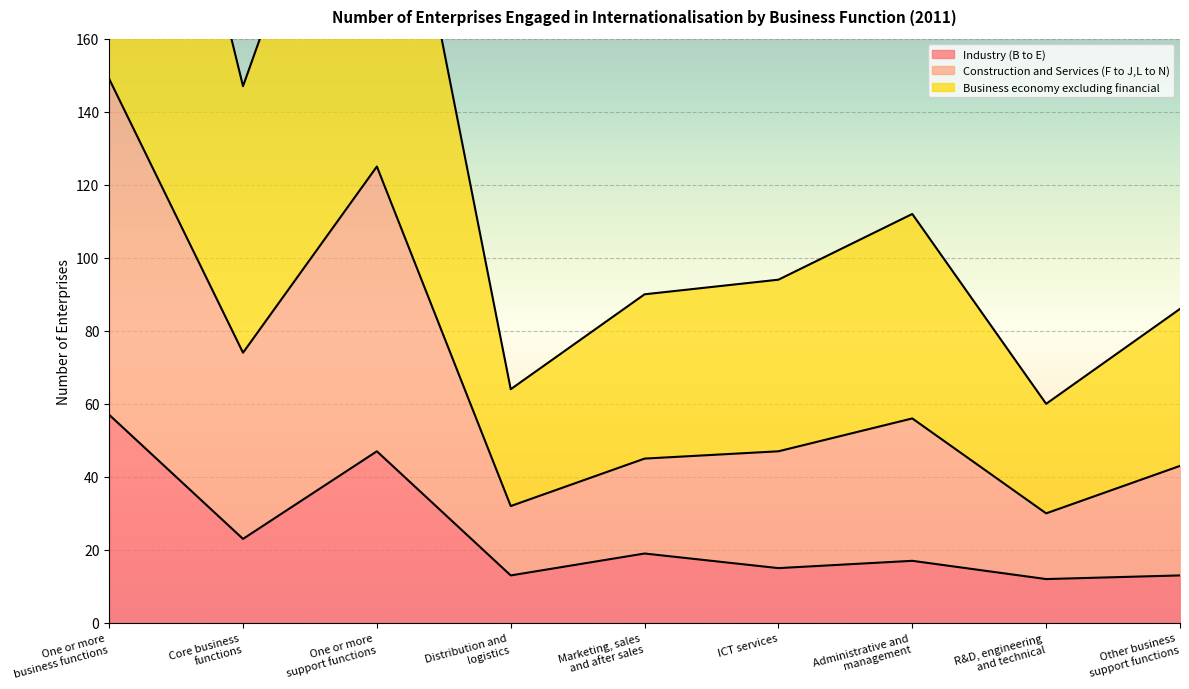

Rank the series by their average value, from highest to lowest.

Business economy excluding financial, Construction and Services (F to J,L to N), Industry (B to E)